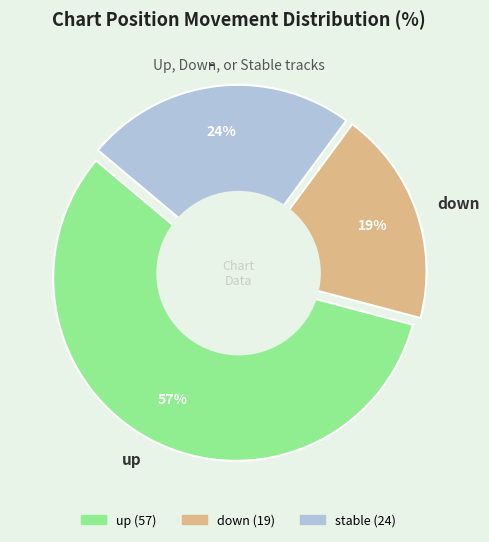

Is down the majority of the pie?

No